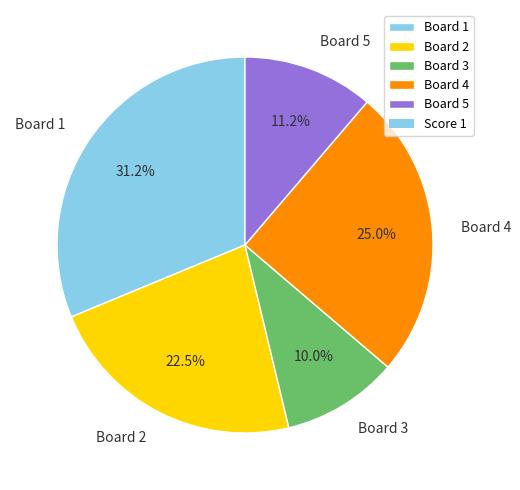

To the nearest percent, what is the combined percentage of Board 2 and Board 1?

54%